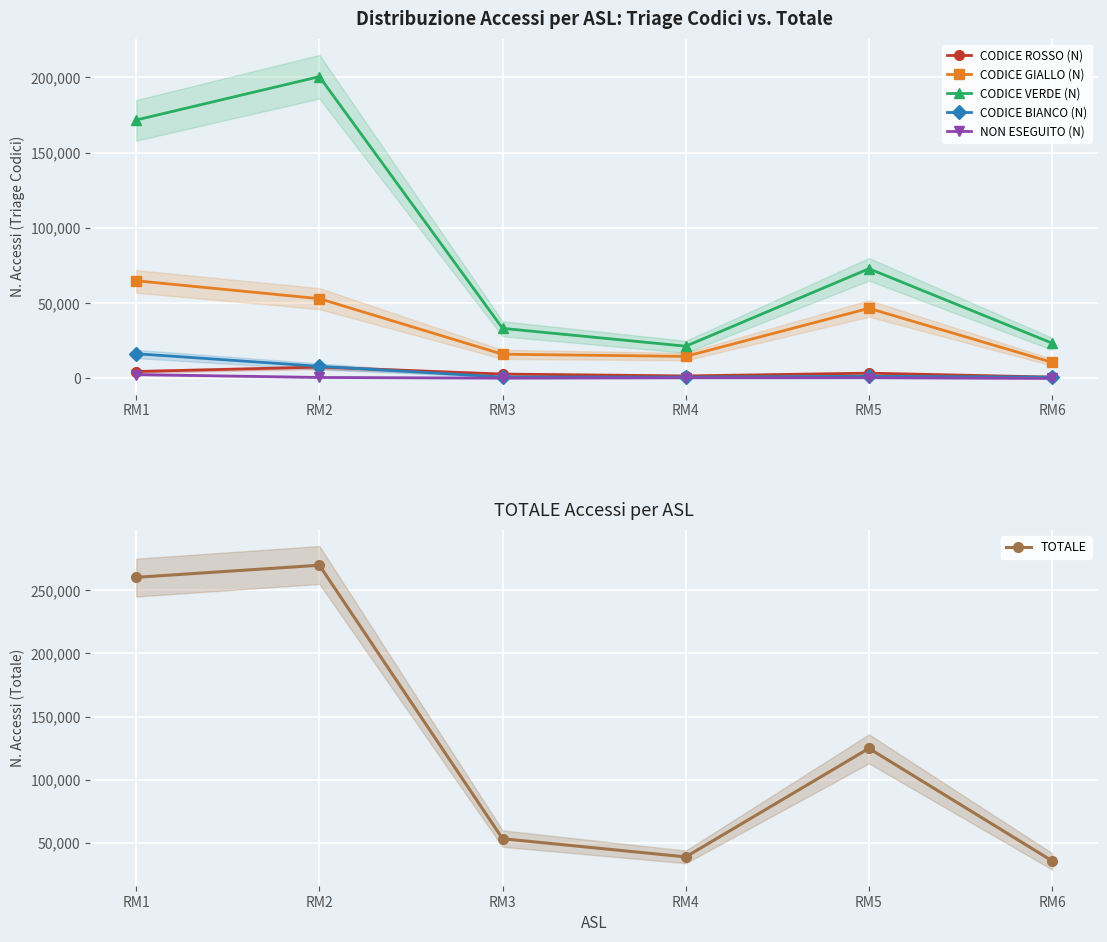

True or false: CODICE VERDE (N) and CODICE ROSSO (N) cross at least once.

False